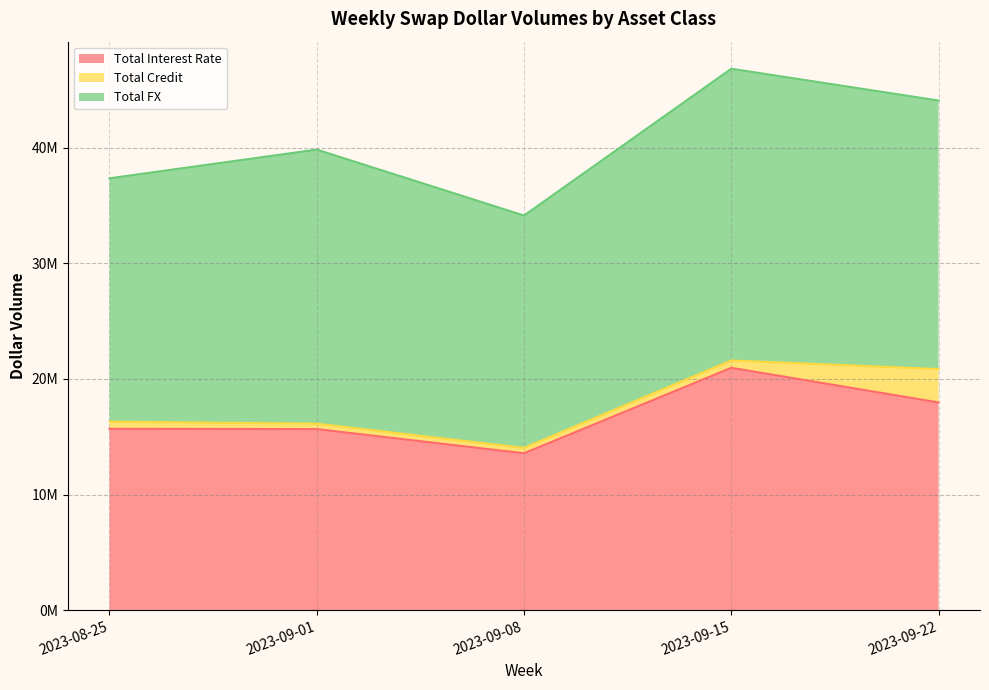

True or false: Total FX has more than 1 interior local peaks.

True